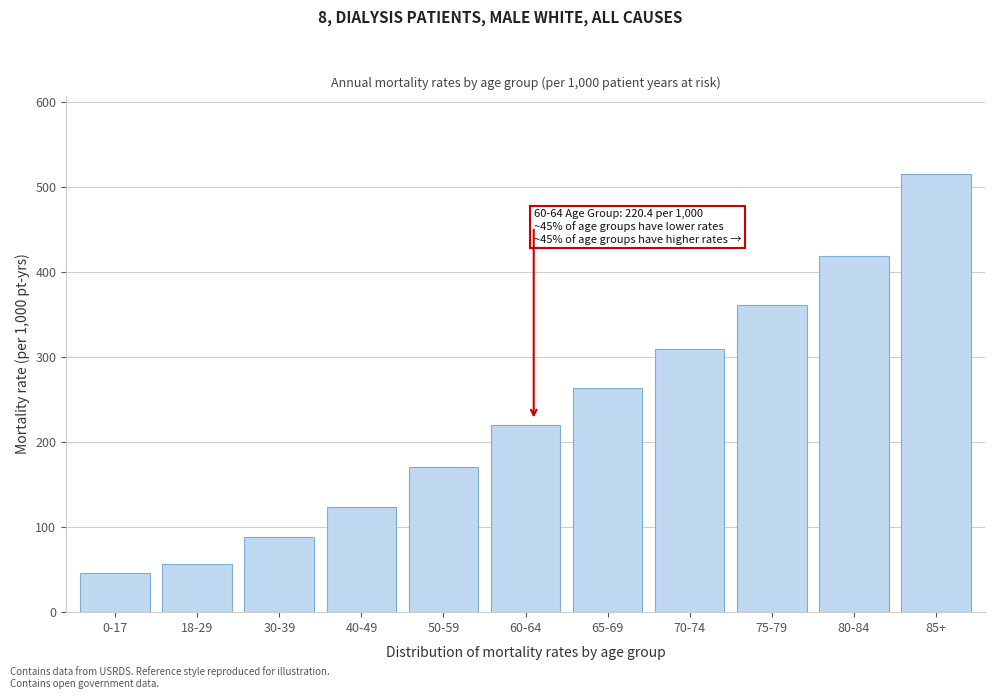

Reading left to right, list all the values displayed in this chart.

0-17=45.6	18-29=56.1	30-39=88.4	40-49=123.1	50-59=170.2	60-64=220.4	65-69=263.3	70-74=309.6	75-79=360.8	80-84=418.0	85+=514.4